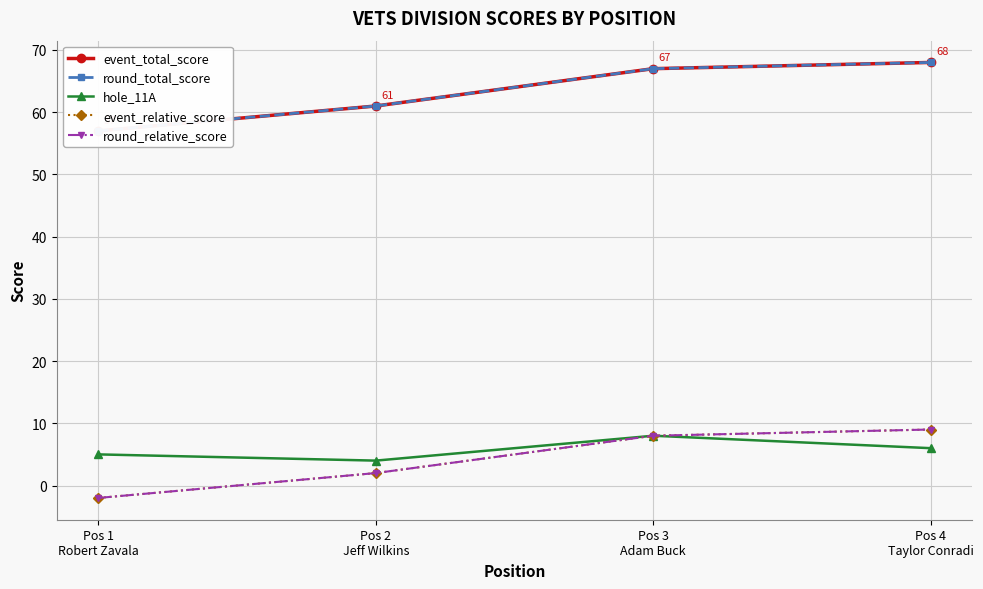

How many categories are shown in the chart?

4